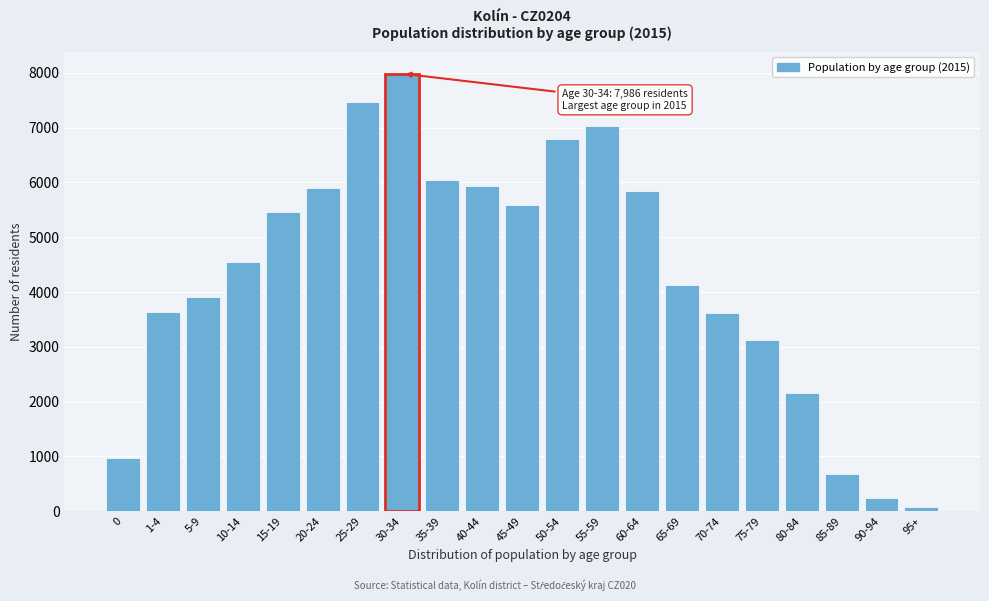

What is the label of the 7th bar from the left?

25-29